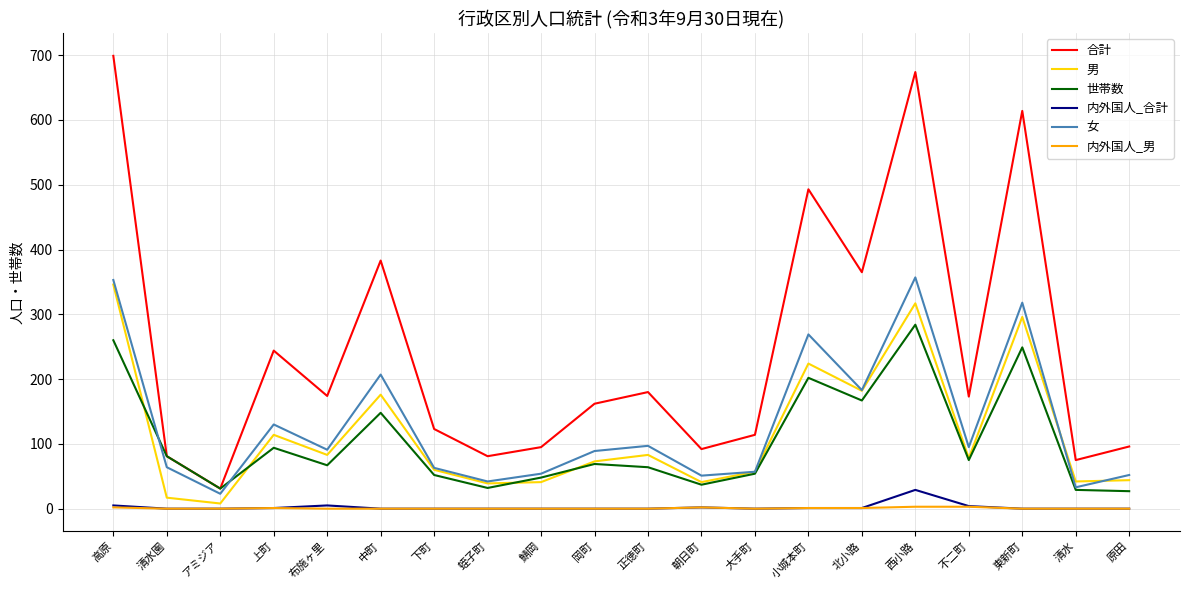

True or false: 合計 and 男 cross at least once.

False